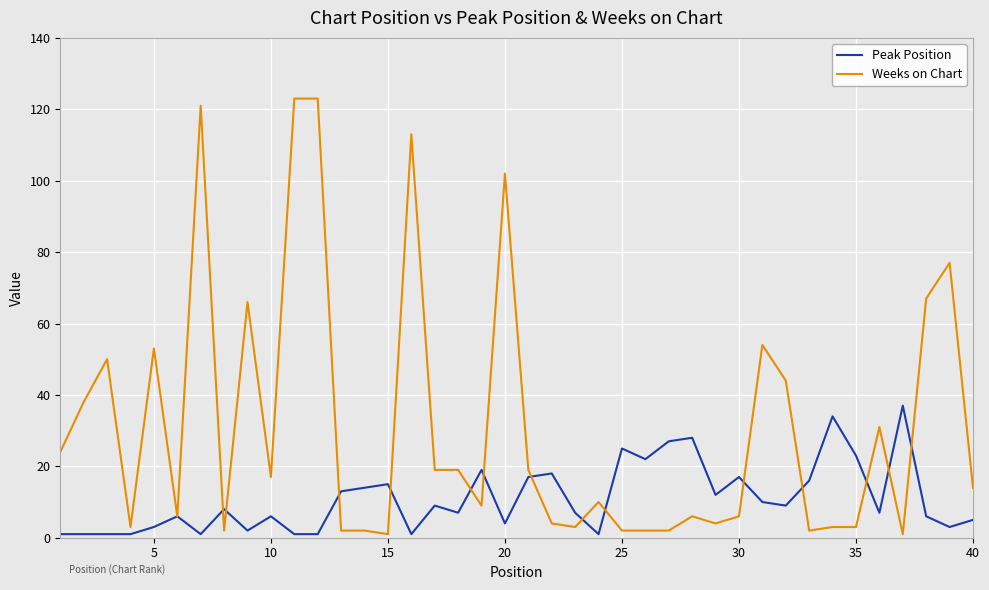

What is the highest value of the Weeks on Chart series?

123